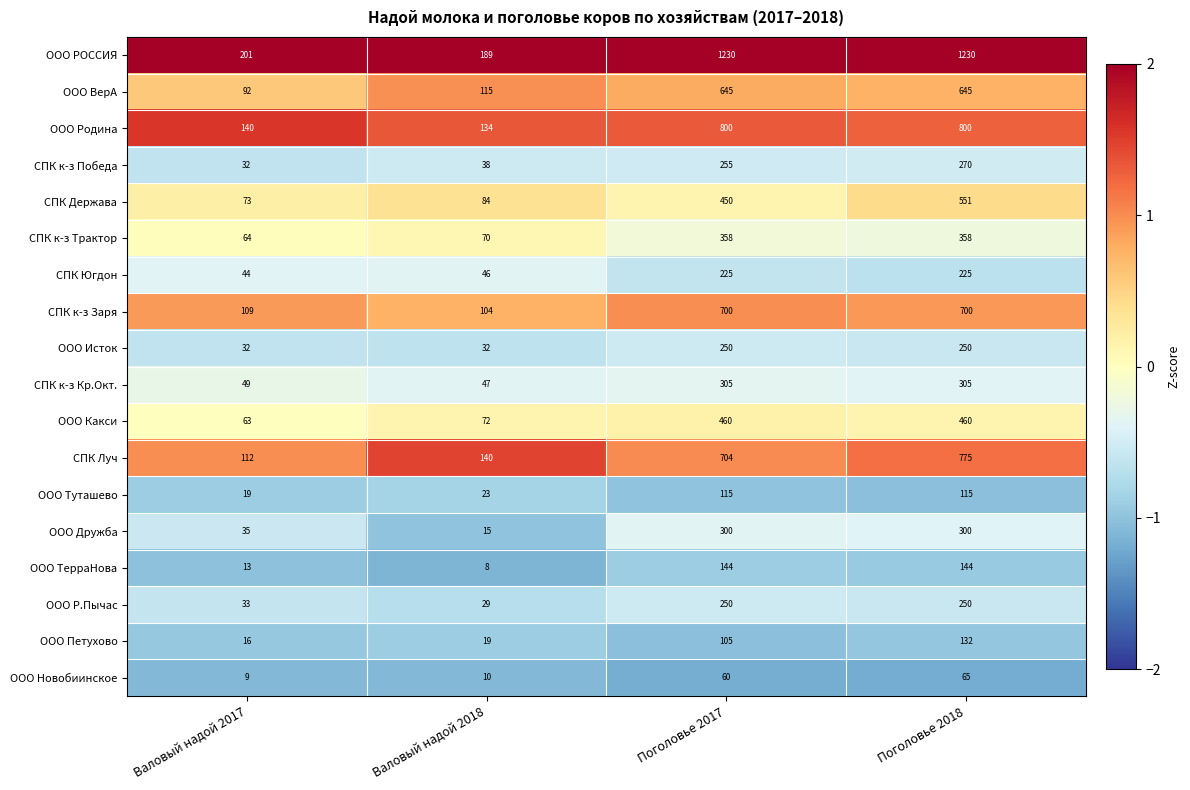

The СПК к-з Заря series shows 104 at Валовый надой 2018. True or false?

True